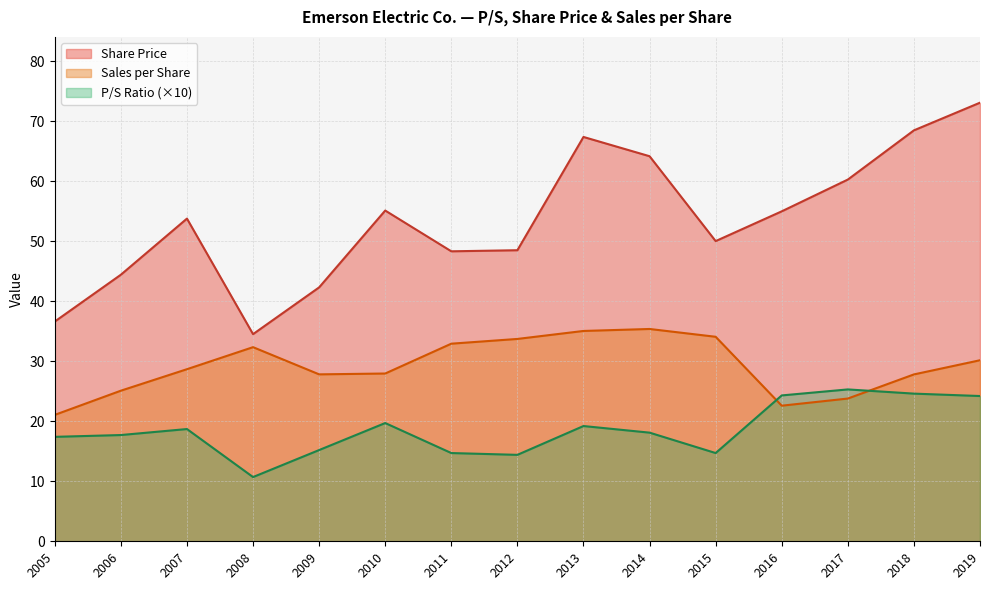

What is the maximum value for Share Price?

73.1